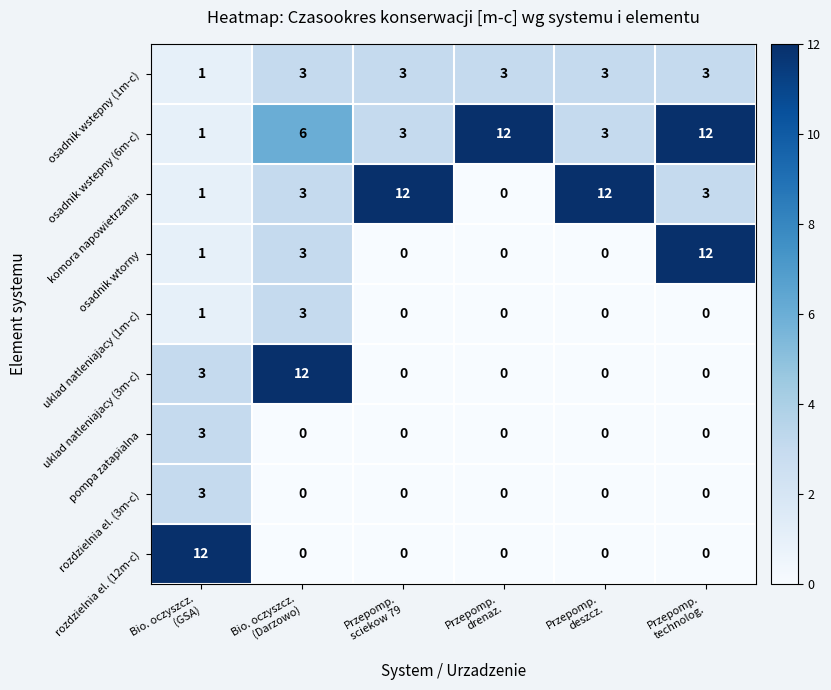

Which series has the largest total across all categories?

osadnik wstepny (6m-c)